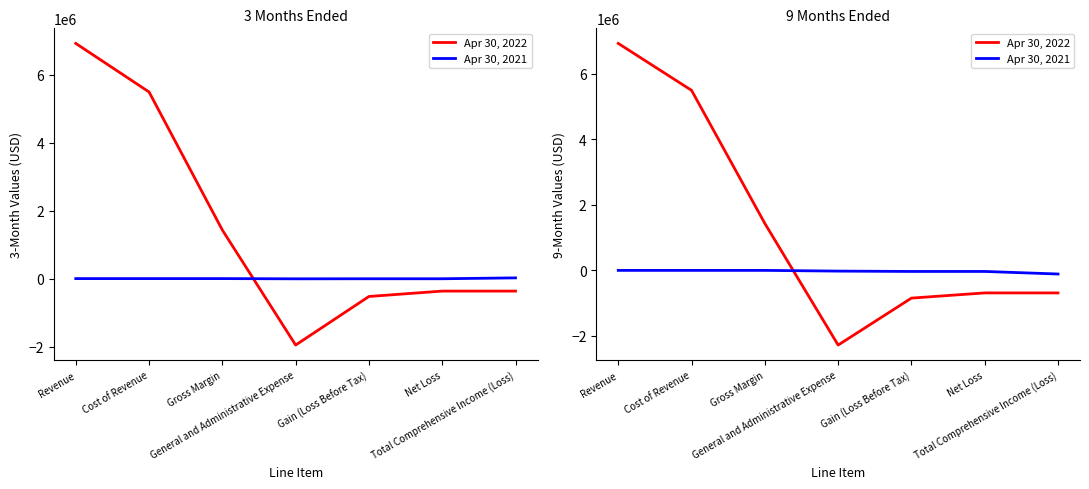

List the labels in order of Apr 30, 2021 value, smallest first.

Total Comprehensive Income (Loss), Gain (Loss Before Tax), Net Loss, General and Administrative Expense, Revenue, Cost of Revenue, Gross Margin